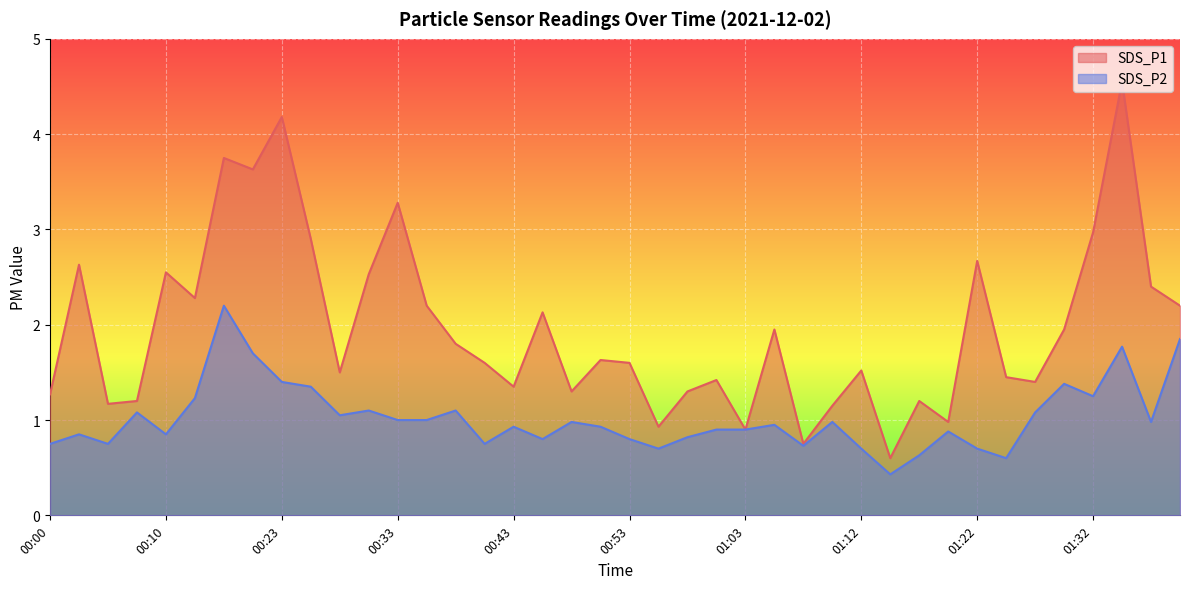

What is the label of the 25th point from the right?

00:40